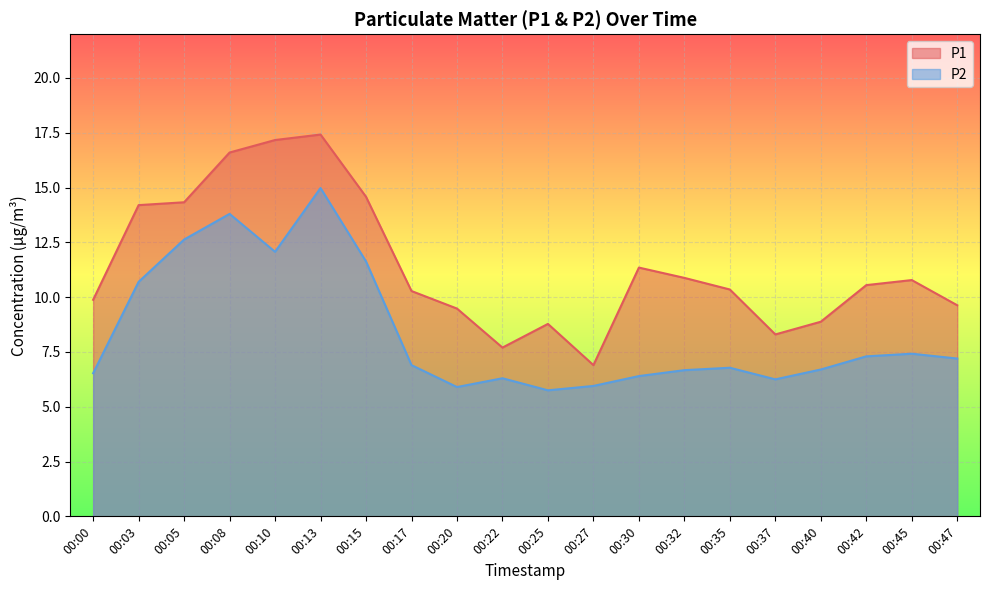

True or false: P1 and P2 intersect in this chart.

False